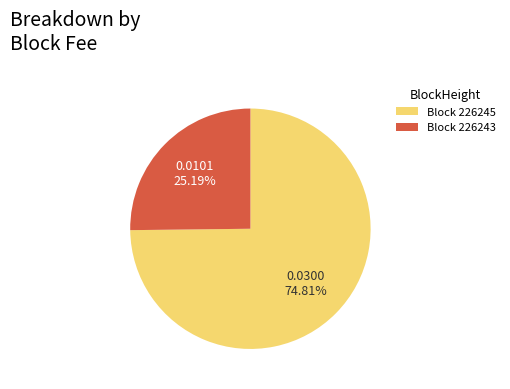

How many segments does this pie chart have?

2